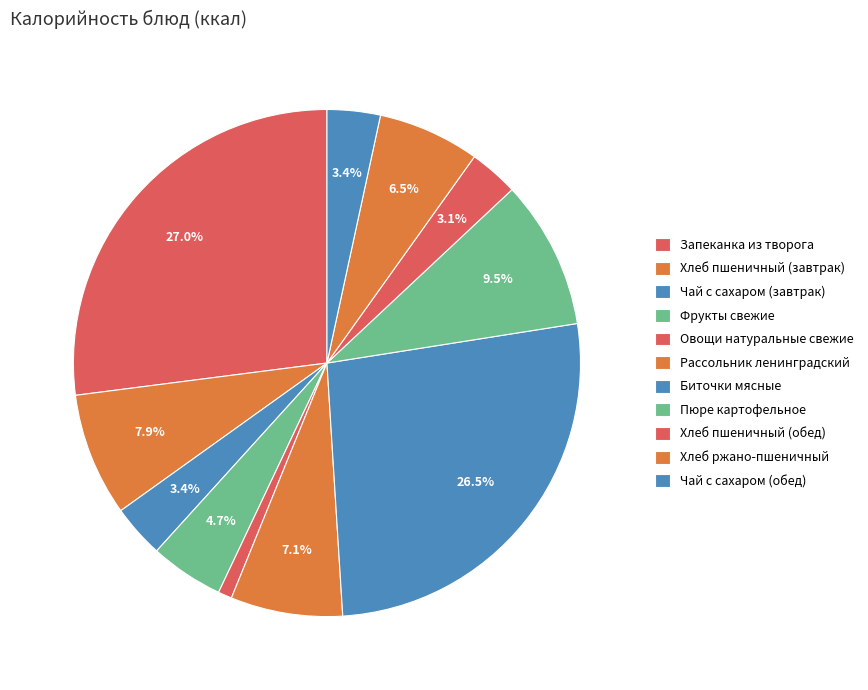

Which has a higher value, Рассольник ленинградский or Запеканка из творога?

Запеканка из творога